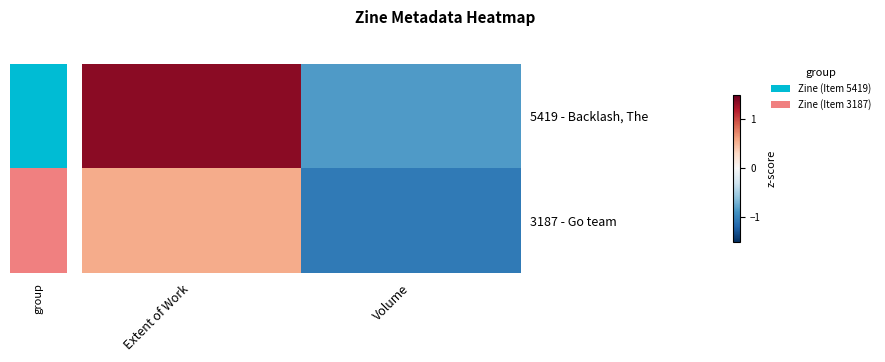

List the series in order of their peak value, lowest first.

3187 - Go team, 5419 - Backlash, The